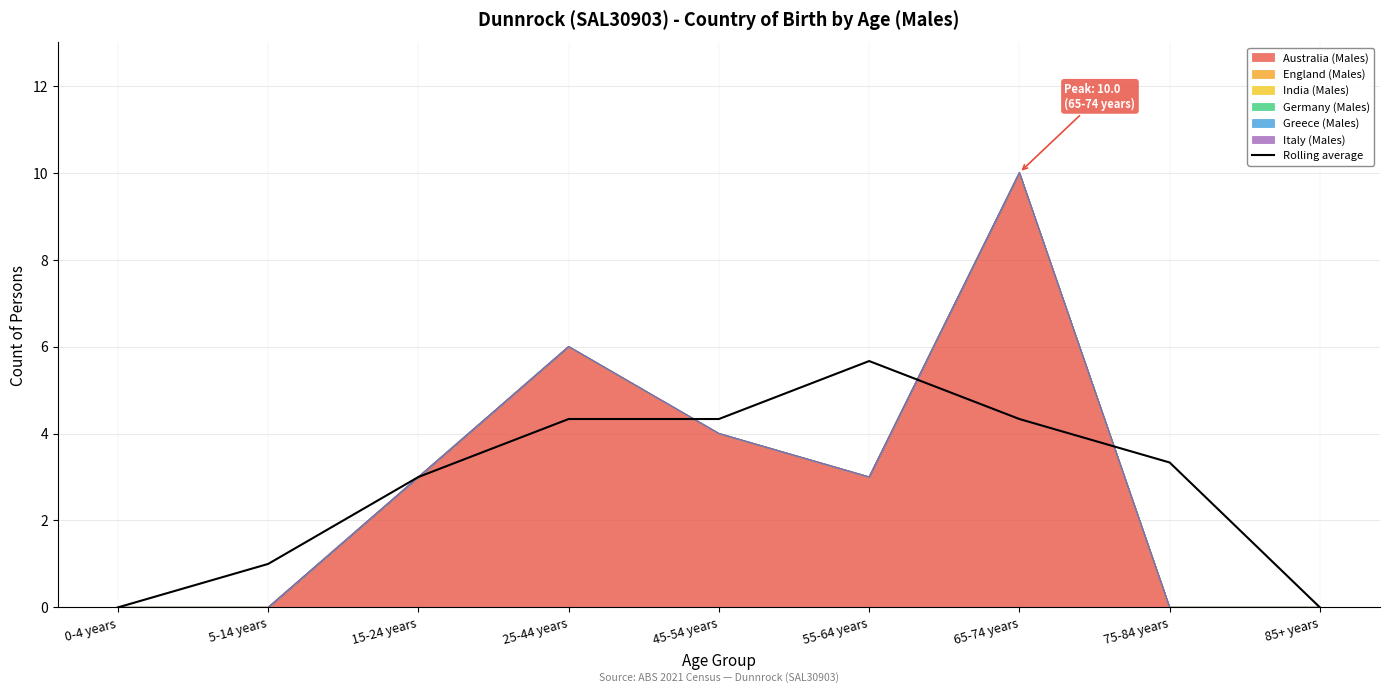

Reading left to right, list all the values displayed in this chart.

0-4 years=0.0	5-14 years=1.0	15-24 years=3.0	25-44 years=4.3	45-54 years=4.3	55-64 years=5.7	65-74 years=4.3	75-84 years=3.3	85+ years=0.0